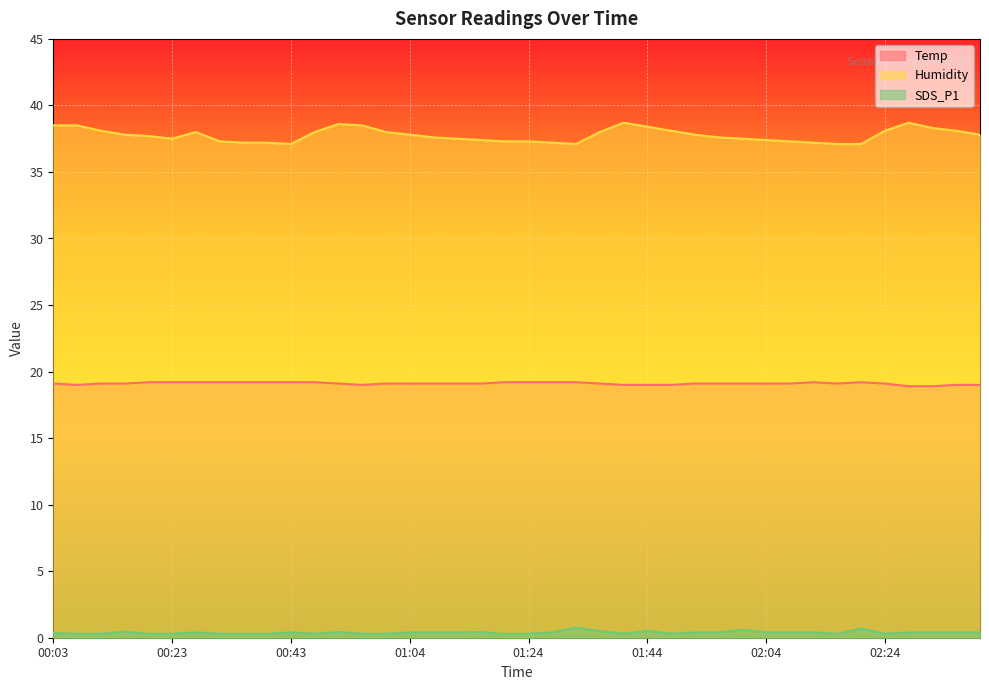

True or false: Humidity and Temp cross at least once.

False